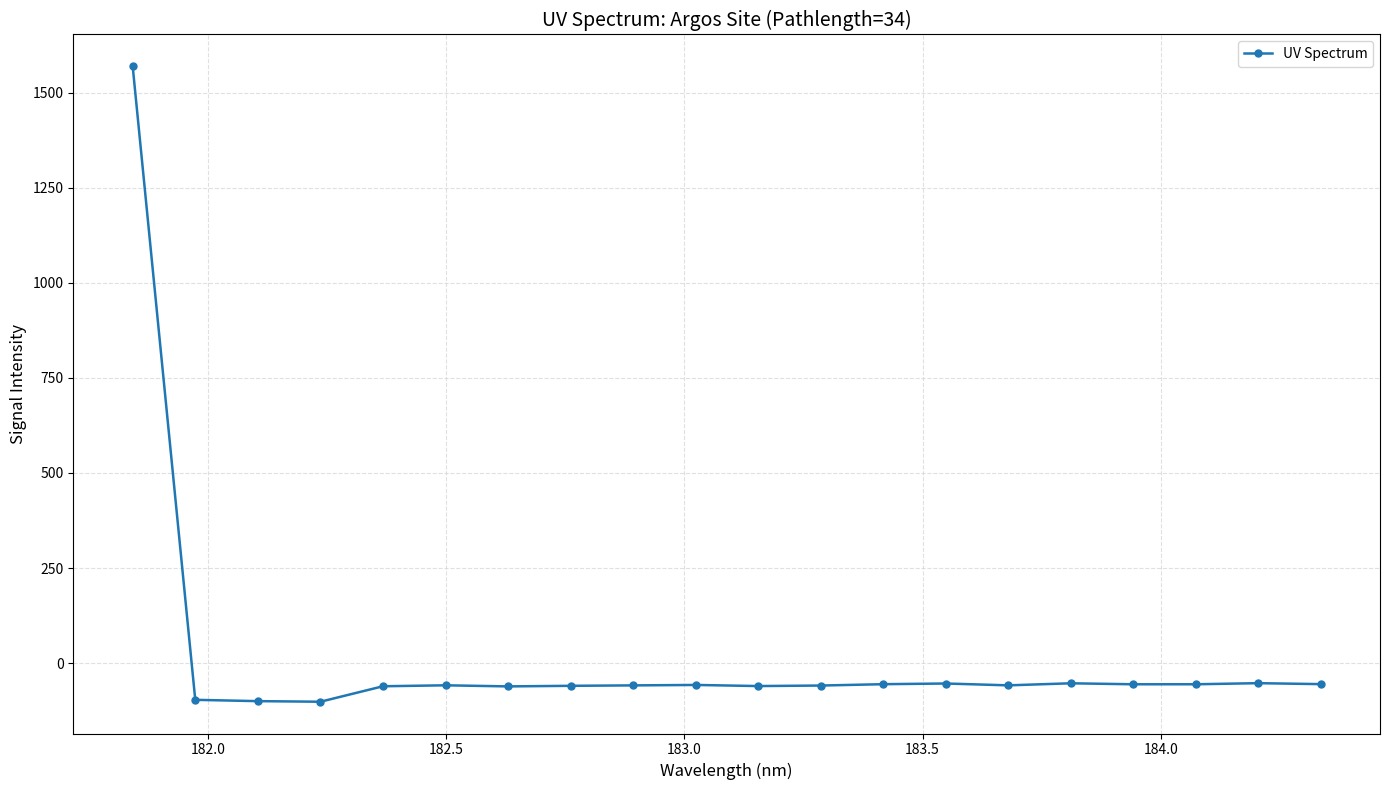

What is the value of the 15th point from the left?

-58.1